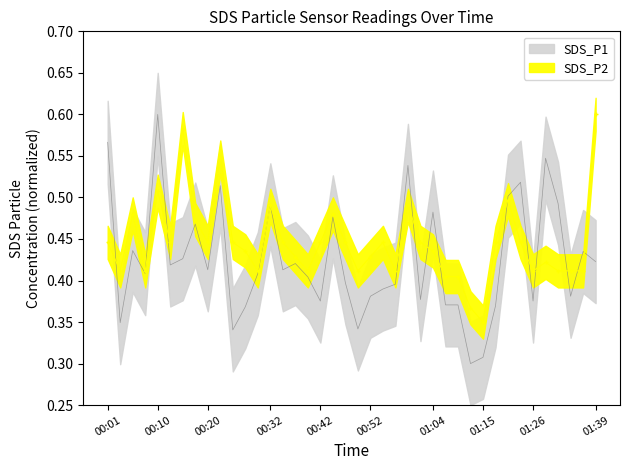

What is the average value of the SDS_P2 series?

0.4